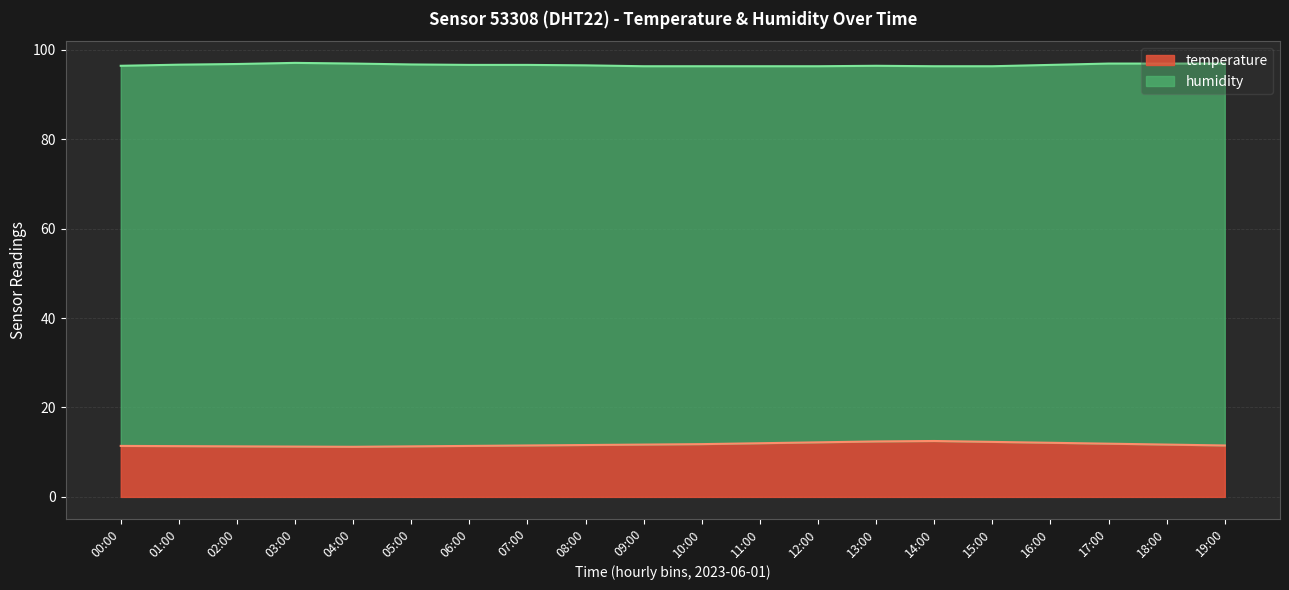

What position from the left is 03:00?

4